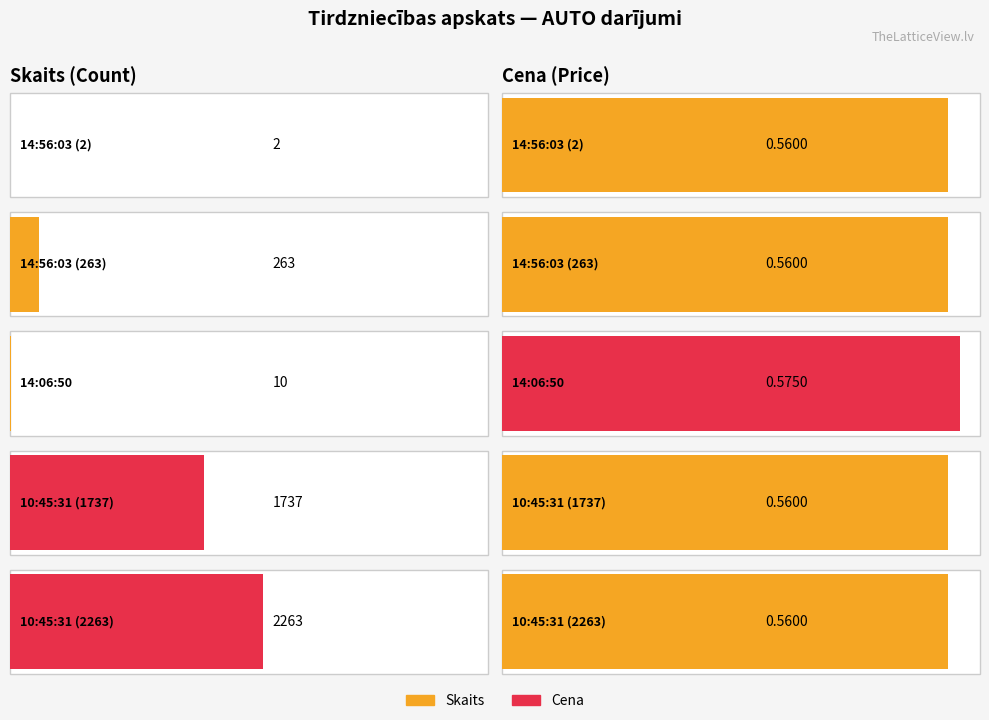

Rank the categories by Skaits value from highest to lowest.

10:45:31 (2263), 10:45:31 (1737), 14:56:03 (263), 14:06:50, 14:56:03 (2)